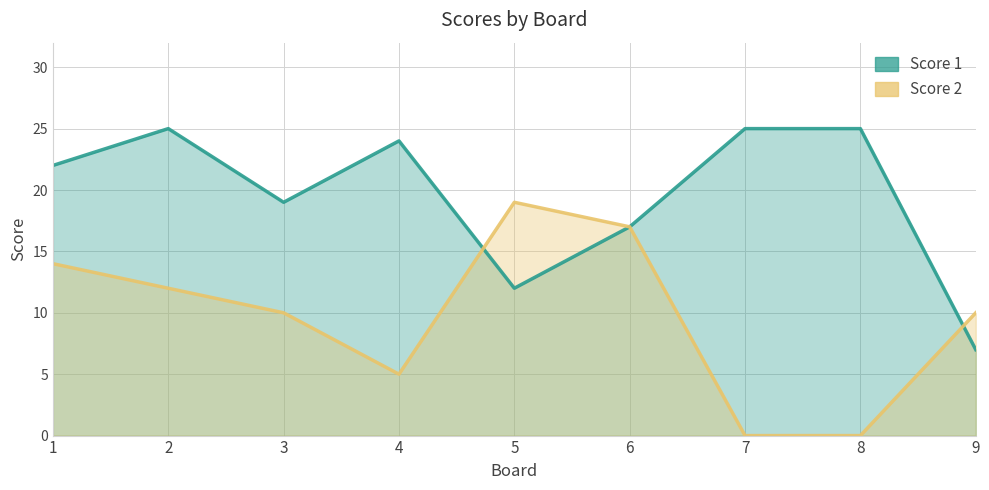

What is the spread (max minus min) of values at 5?

7